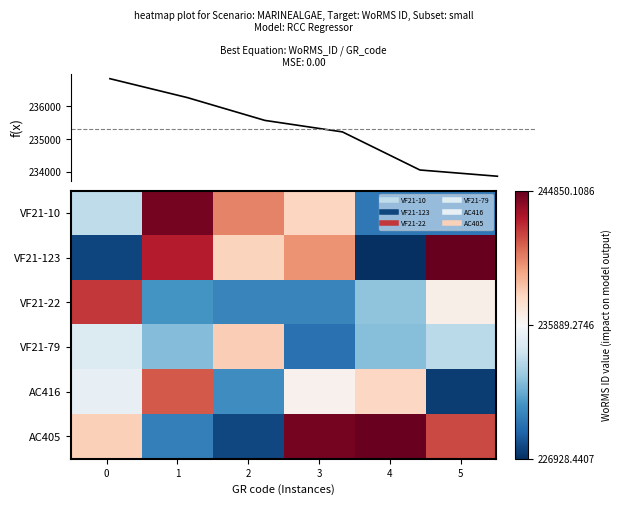

What is the maximum value shown in the chart?

244850.1